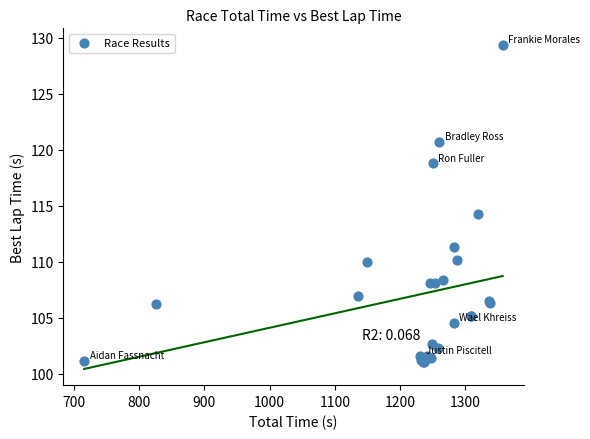

What Y value in the scatter plot is closest to 115?

114.3